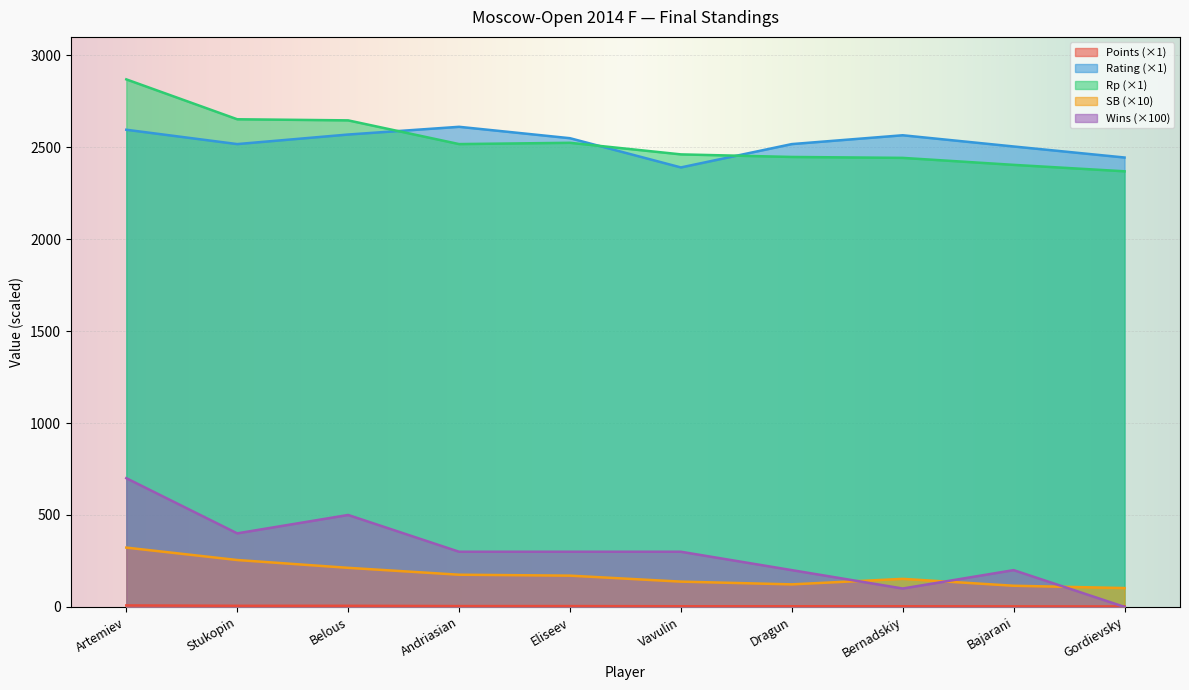

Reading left to right, what are all the values shown in this chart?

Points: 8.0	6.0	6.0	4.5	4.5	3.5	3.5	3.5	3.0	2.5
Rating: 2595.0	2517.0	2569.0	2611.0	2549.0	2390.0	2517.0	2565.0	2504.0	2444.0
Rp: 2869.0	2652.0	2646.0	2517.0	2524.0	2461.0	2447.0	2442.0	2404.0	2369.0
SB: 322.5	255.0	212.5	175.0	170.0	137.5	122.5	152.5	115.0	102.5
Wins: 700.0	400.0	500.0	300.0	300.0	300.0	200.0	100.0	200.0	0.0